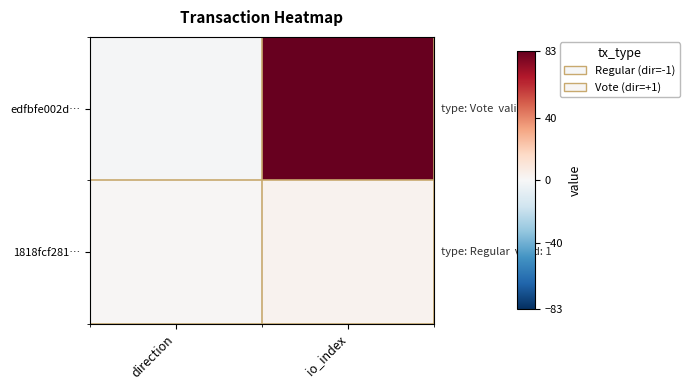

Between direction and io_index, which series saw the biggest shift?

edfbfe002d…